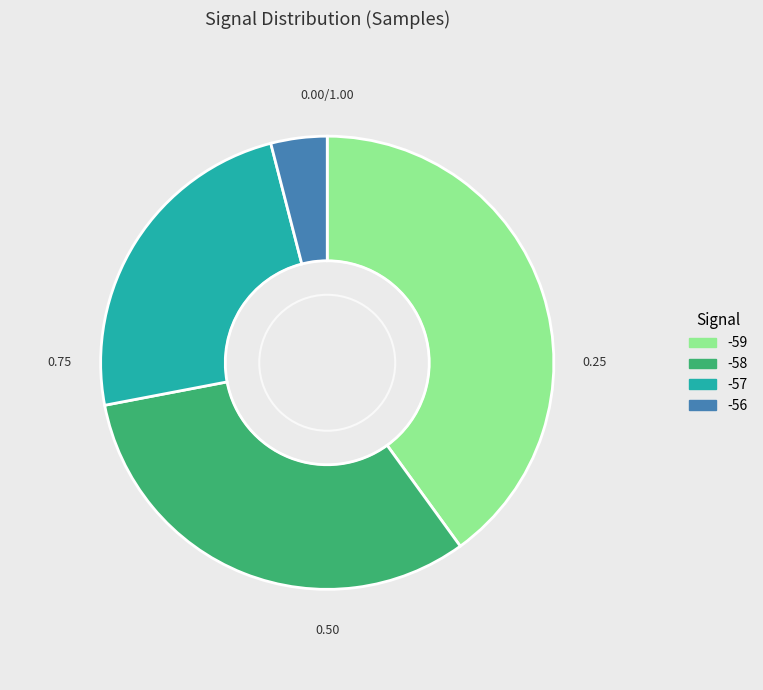

Does -58 account for over 50% of the chart?

No